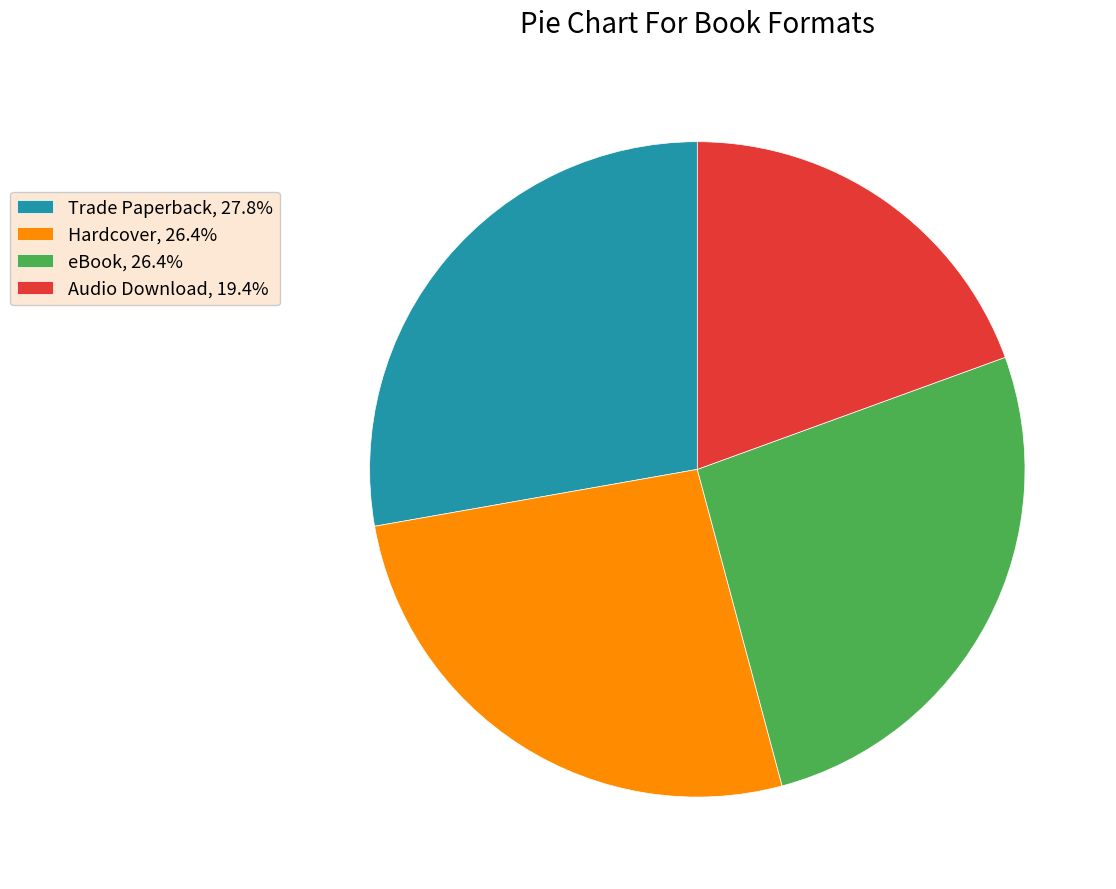

Does any single category account for the majority?

No